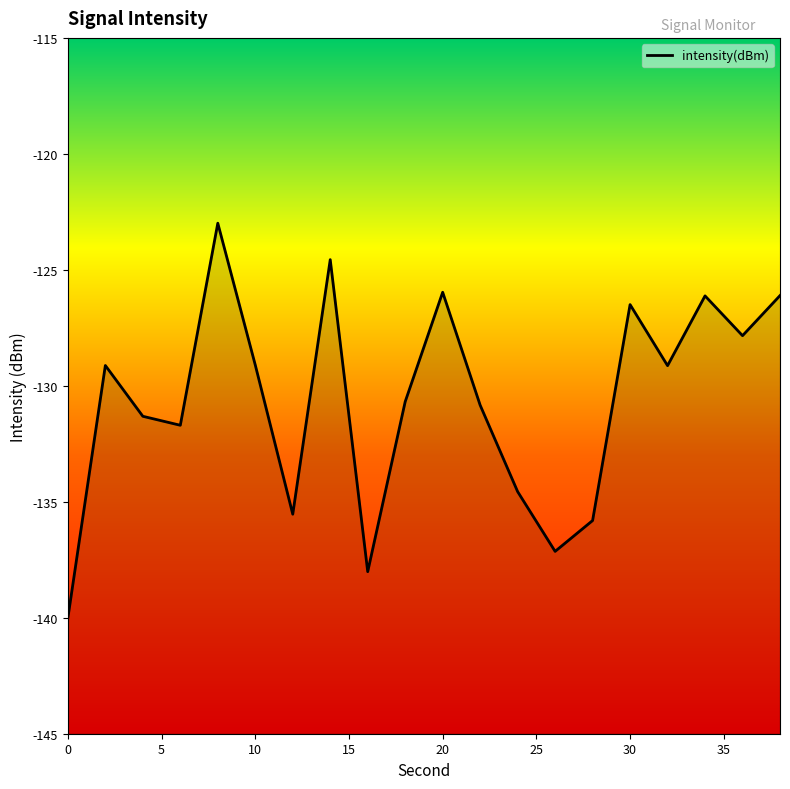

What is the greatest value displayed?

-123.0